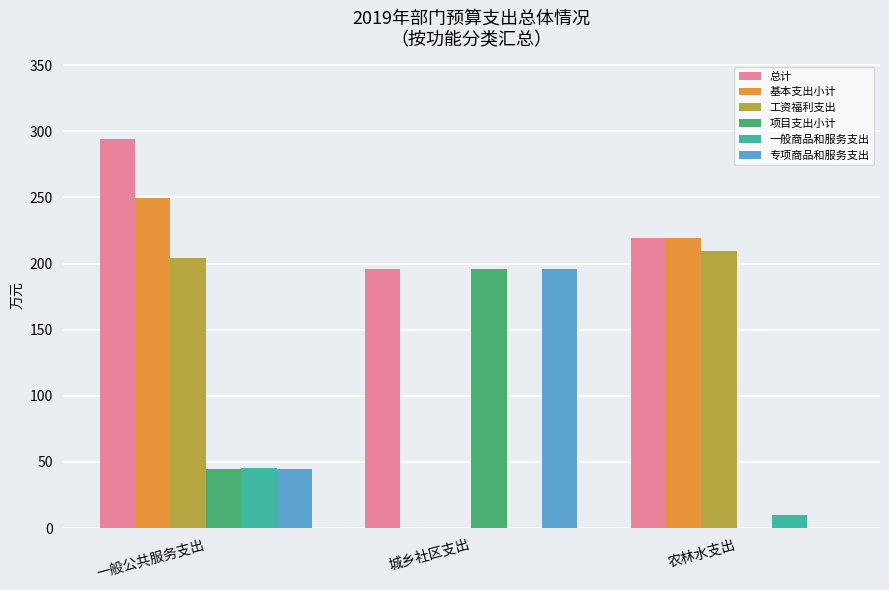

What is the sum of all 项目支出小计 values?

240.6